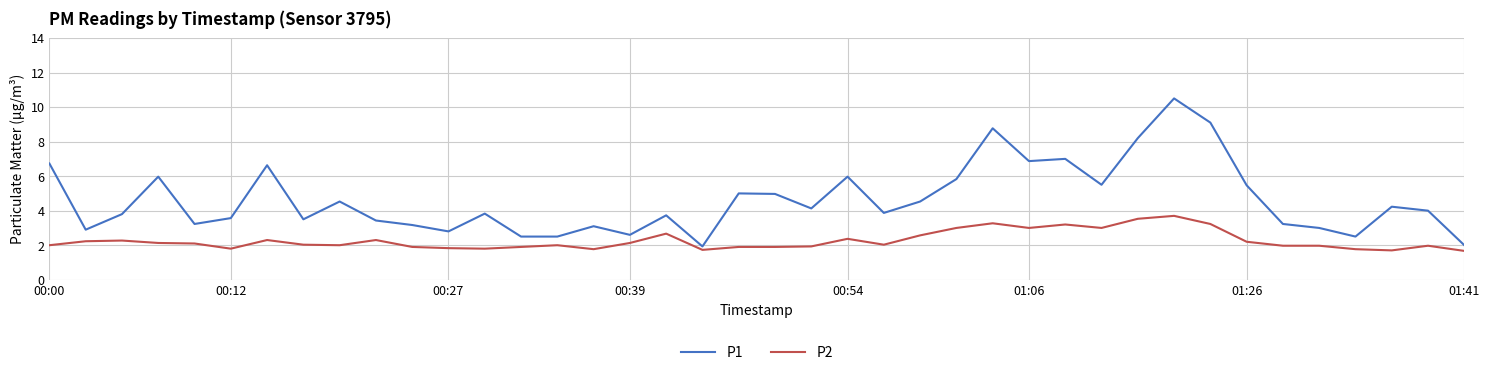

List the series in order of their overall mean, highest first.

P1, P2